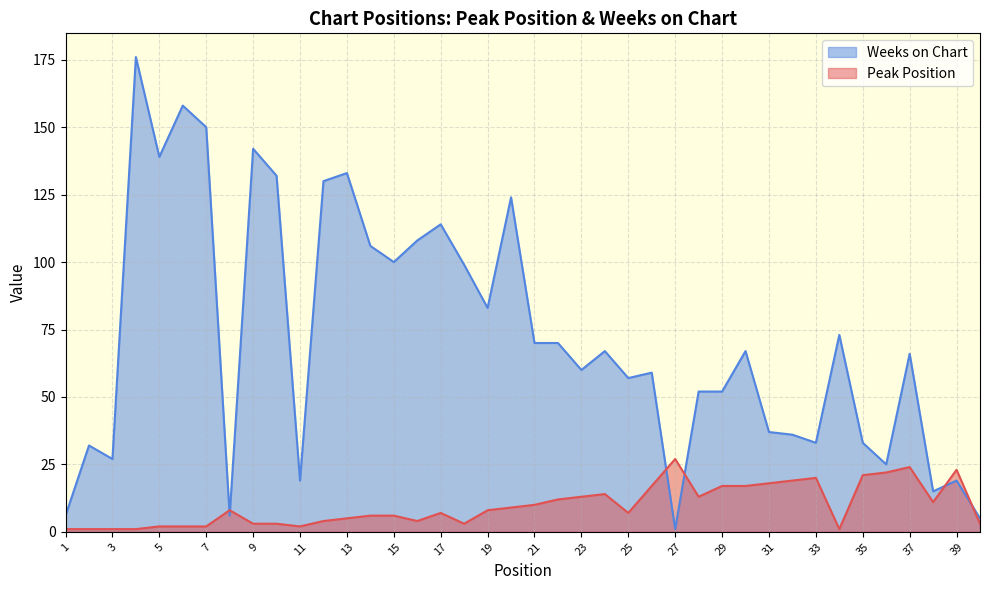

How many data points in Peak Position are less than 8?

20